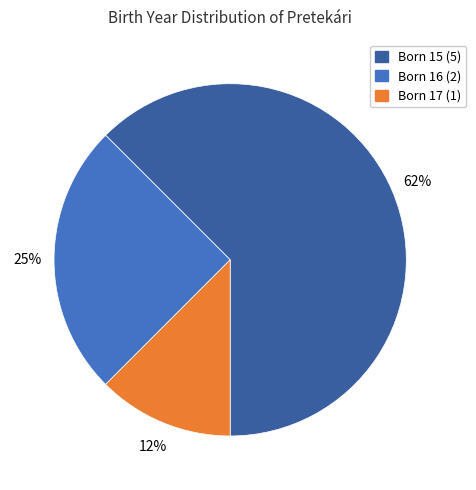

Count the number of slices in the pie.

3